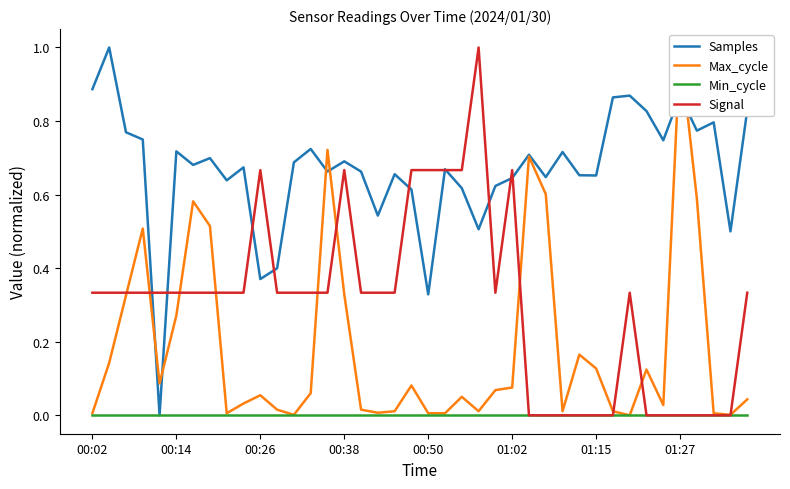

Reading right to left, extract all data points from this chart.

Samples: 0.8	0.5	0.8	0.8	0.9	0.7	0.8	0.9	0.9	0.7	0.7	0.7	0.6	0.7	0.6	0.6	0.5	0.6	0.7	0.3	0.6	0.7	0.5	0.7	0.7	0.7	0.7	0.7	0.4	0.4	0.7	0.6	0.7	0.7	0.7	0.0	0.7	0.8	1.0	0.9
Max_cycle: 0.0	0.0	0.0	0.6	1.0	0.0	0.1	0.0	0.0	0.1	0.2	0.0	0.6	0.7	0.1	0.1	0.0	0.1	0.0	0.0	0.1	0.0	0.0	0.0	0.3	0.7	0.1	0.0	0.0	0.1	0.0	0.0	0.5	0.6	0.3	0.1	0.5	0.3	0.1	0.0
Min_cycle: 0.0	0.0	0.0	0.0	0.0	0.0	0.0	0.0	0.0	0.0	0.0	0.0	0.0	0.0	0.0	0.0	0.0	0.0	0.0	0.0	0.0	0.0	0.0	0.0	0.0	0.0	0.0	0.0	0.0	0.0	0.0	0.0	0.0	0.0	0.0	0.0	0.0	0.0	0.0	0.0
Signal: 0.3	0.0	0.0	0.0	0.0	0.0	0.0	0.3	0.0	0.0	0.0	0.0	0.0	0.0	0.7	0.3	1.0	0.7	0.7	0.7	0.7	0.3	0.3	0.3	0.7	0.3	0.3	0.3	0.3	0.7	0.3	0.3	0.3	0.3	0.3	0.3	0.3	0.3	0.3	0.3